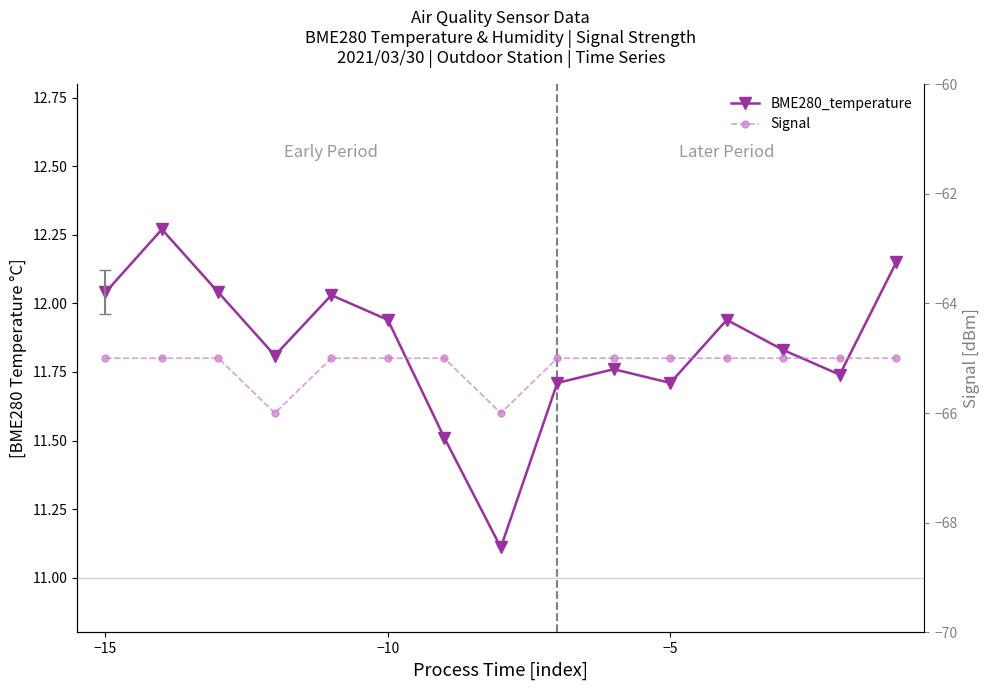

The Signal series shows -40.8 at −5. True or false?

False